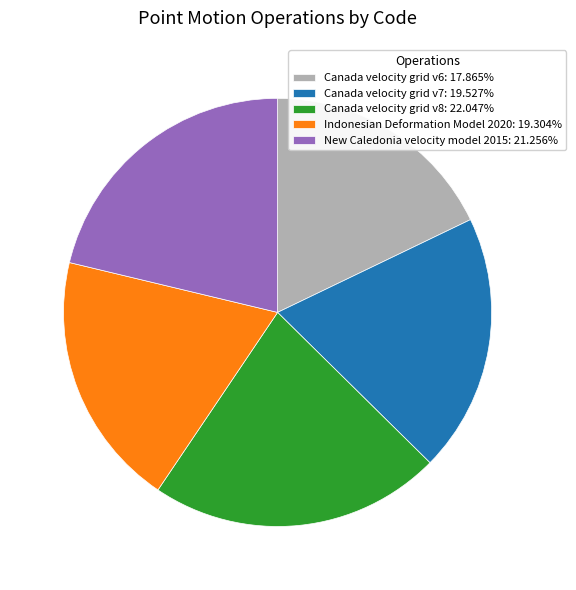

Combined, do New Caledonia velocity model 2015: 21.256% and Indonesian Deformation Model 2020: 19.304% account for over 50%?

No